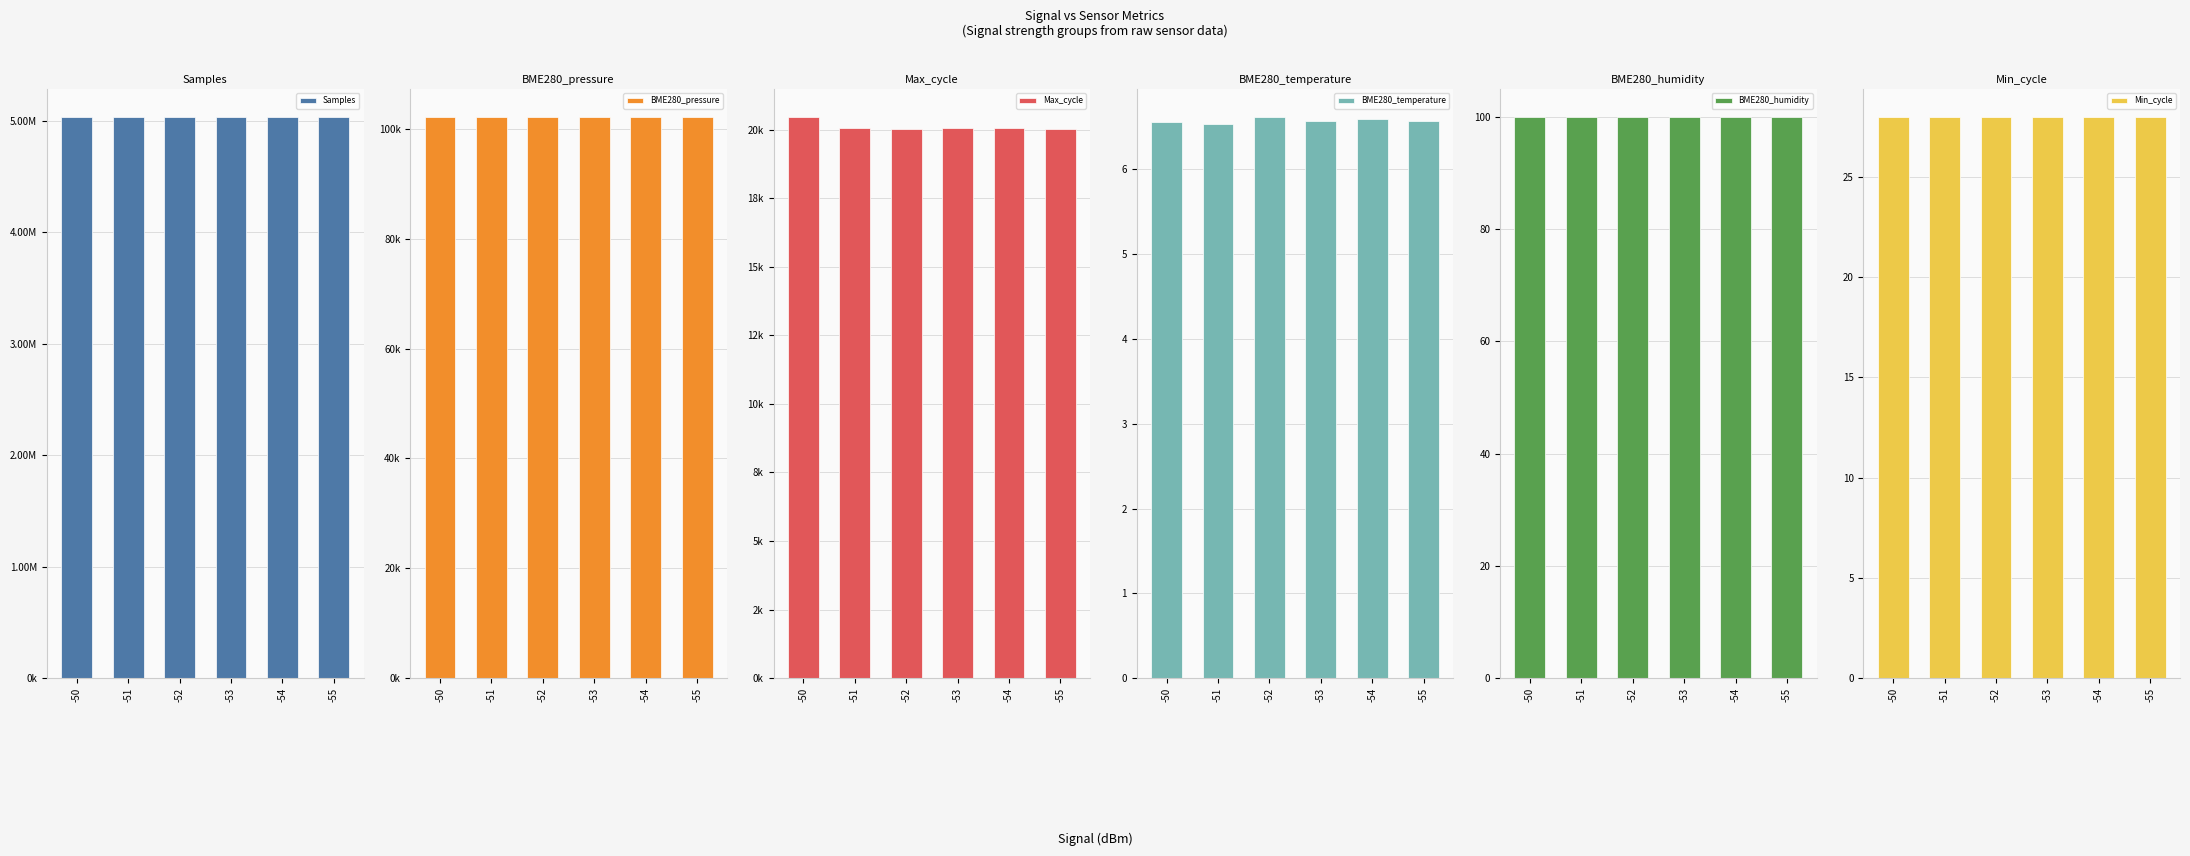

Which category has the highest value in the BME280_temperature series?

-52